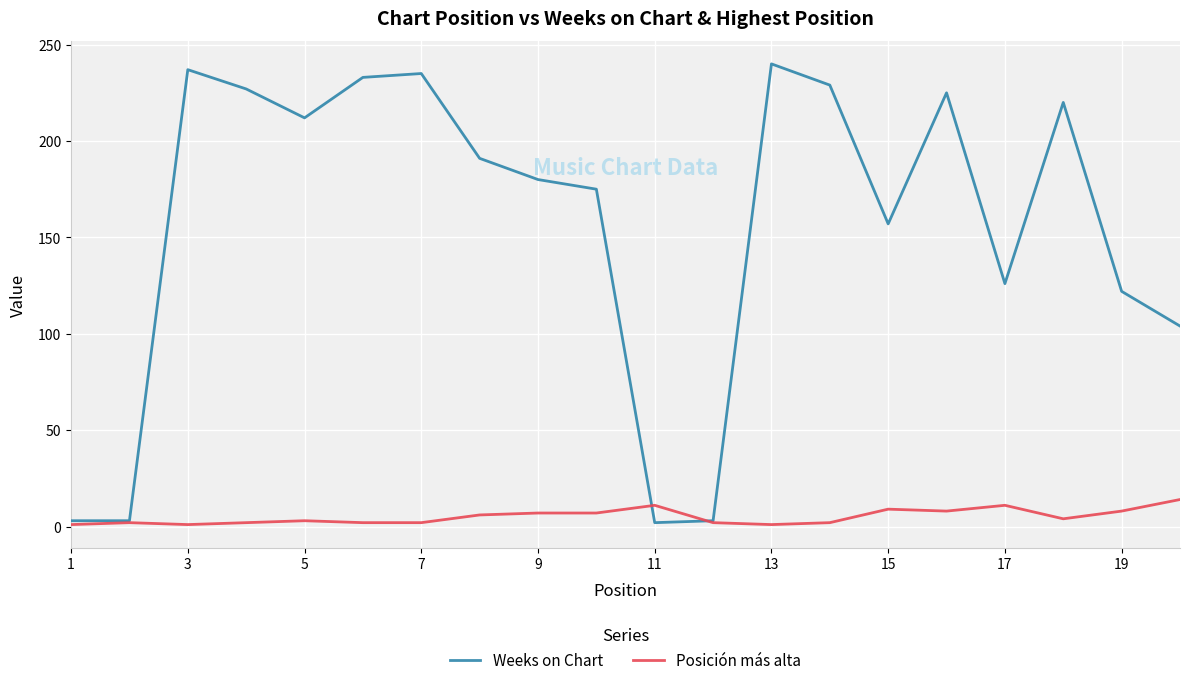

List the series in order of their overall mean, highest first.

Weeks on Chart, Posición más alta